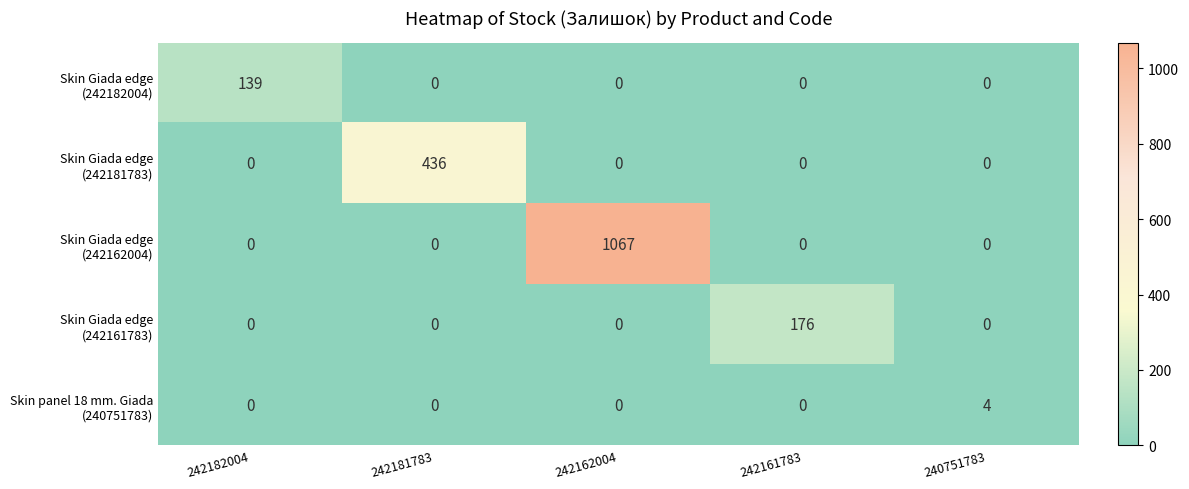

How many data points does each series have?

5